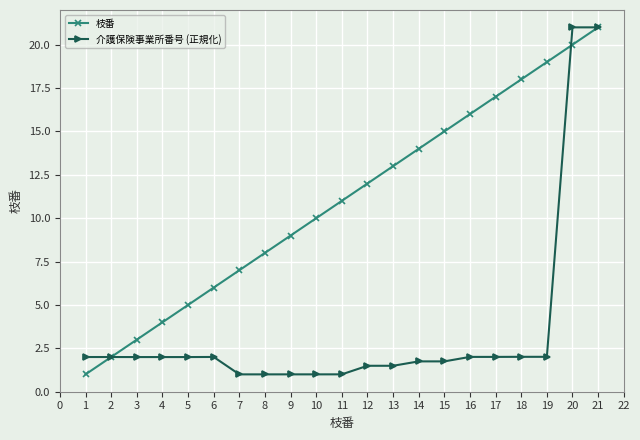

Which series has the largest total across all categories?

枝番